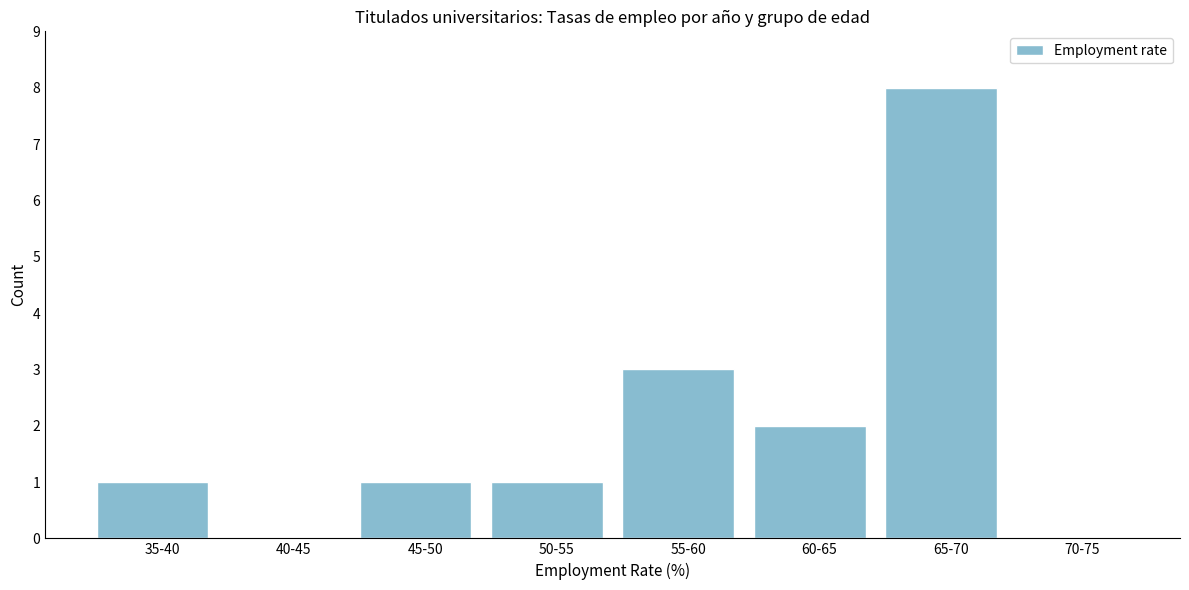

Reading right to left, list all the values displayed in this chart.

70-75=0	65-70=8	60-65=2	55-60=3	50-55=1	45-50=1	40-45=0	35-40=1